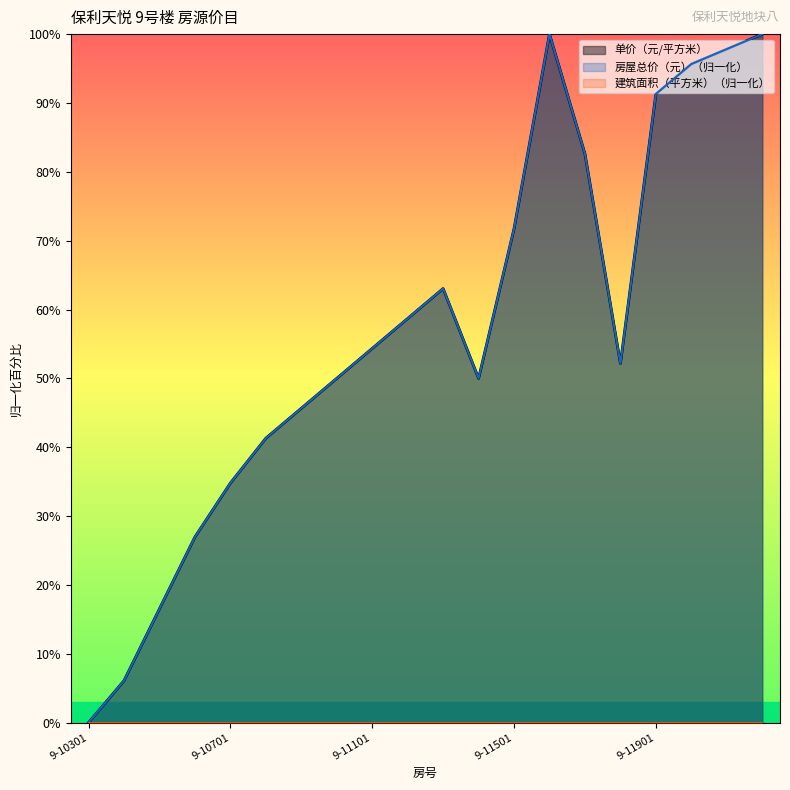

Is the value of 单价（元/平方米） at 9-11801 greater than the value of 房屋总价（元） at 9-11801?

No